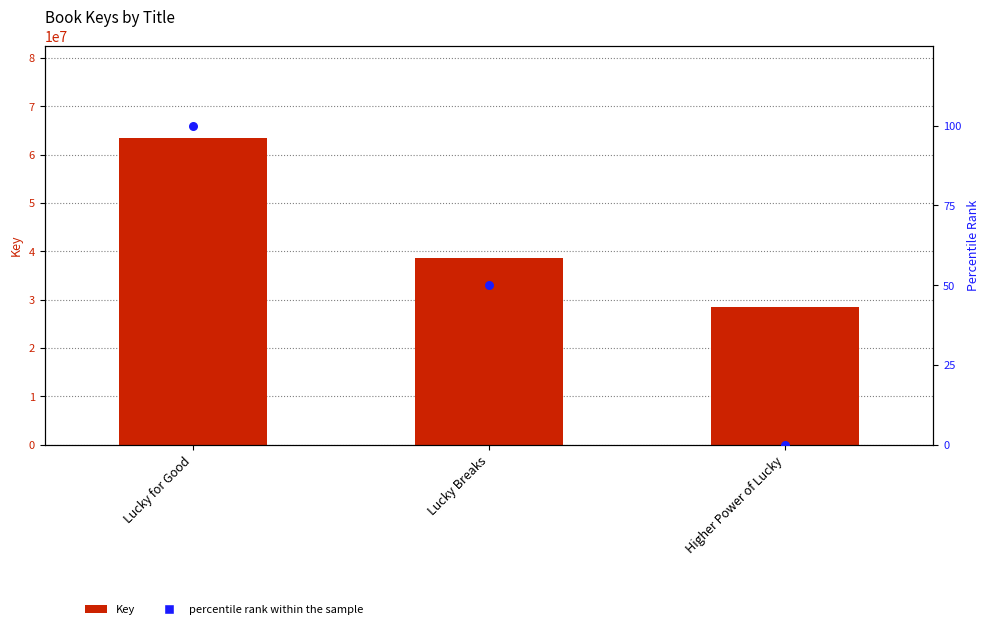

Which series reaches the minimum Y coordinate?

percentile rank within the sample